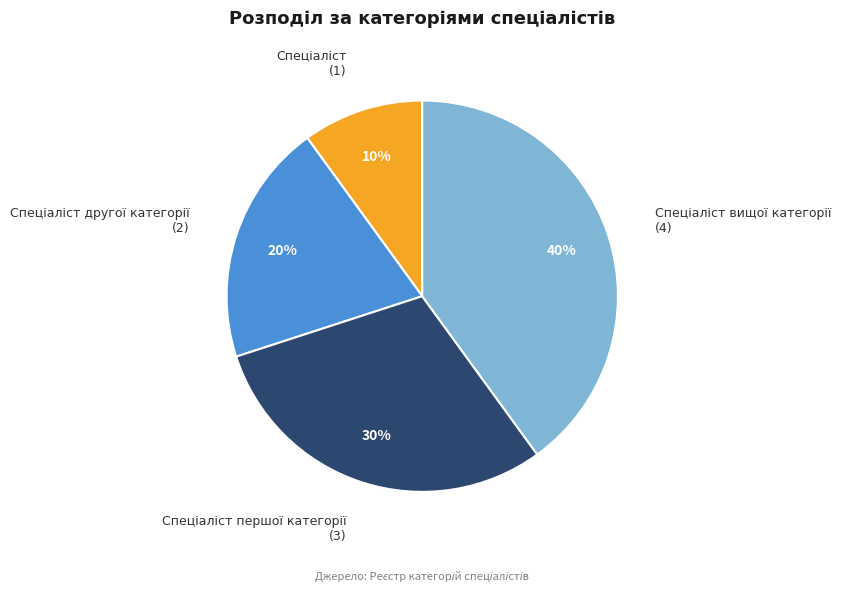

Is there any slice that represents more than half of the pie?

No